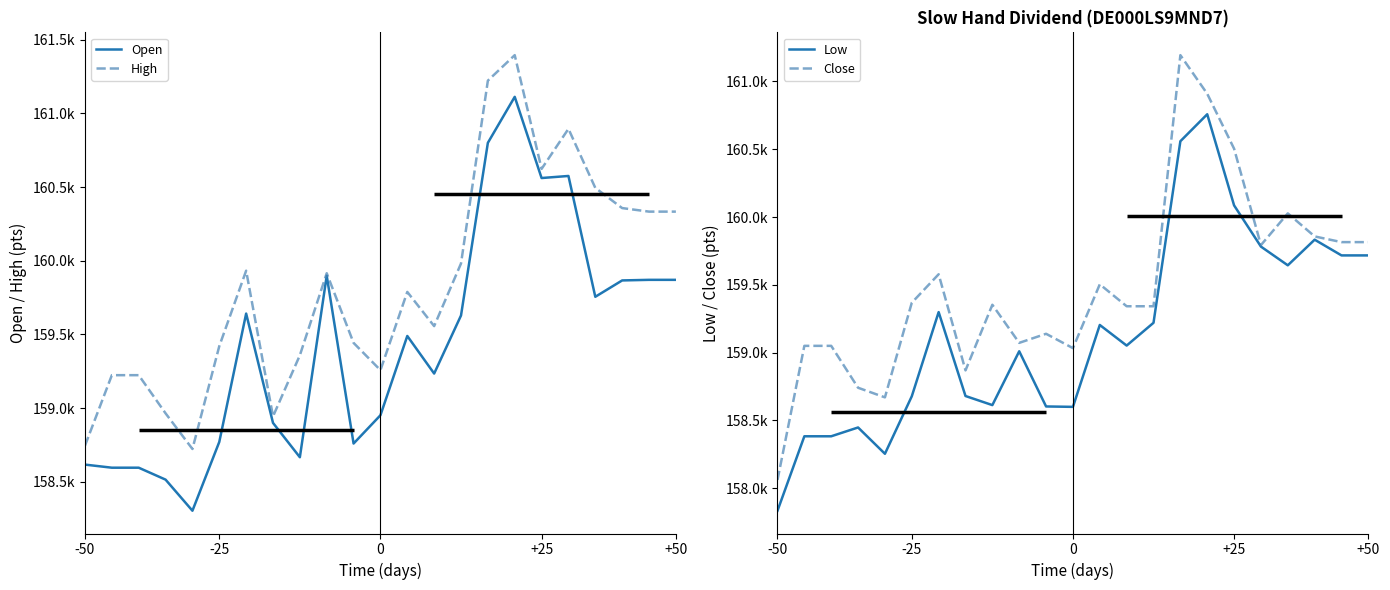

How many data points in Open are less than 159489?

11